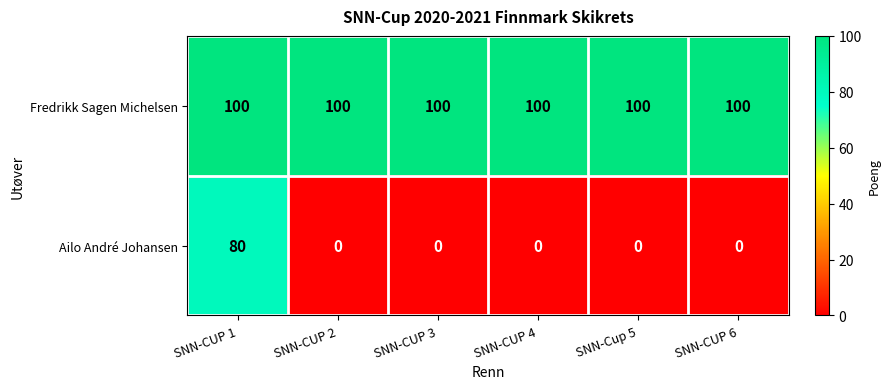

At SNN-CUP 1, list the series in order from smallest to largest.

Ailo André Johansen, Fredrikk Sagen Michelsen